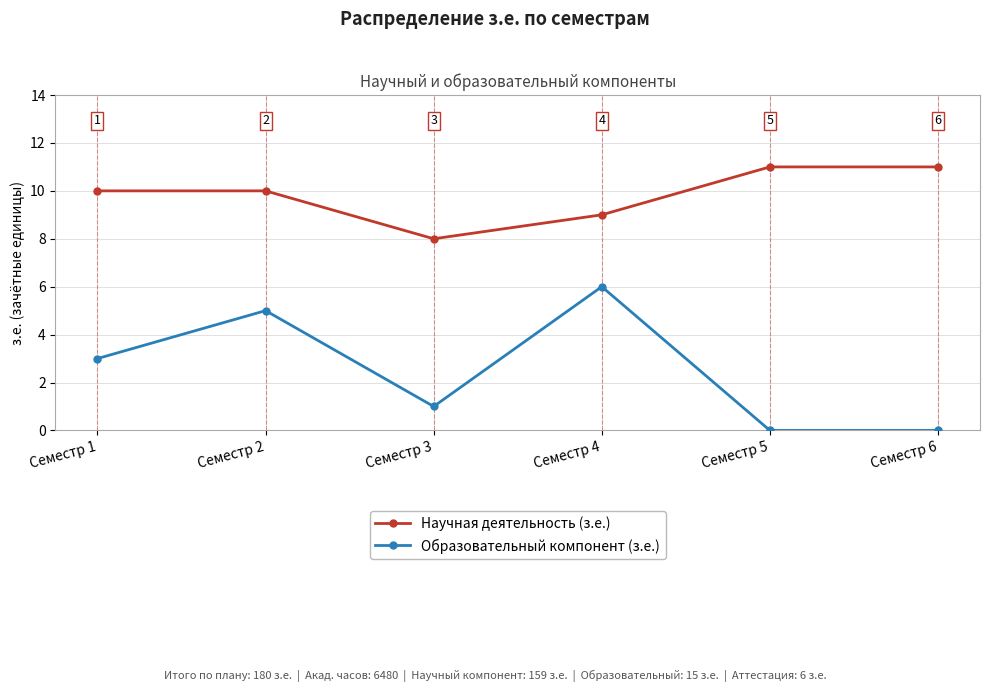

At Семестр 3, list the series in order from smallest to largest.

Образовательный компонент (з.е.), Научная деятельность (з.е.)